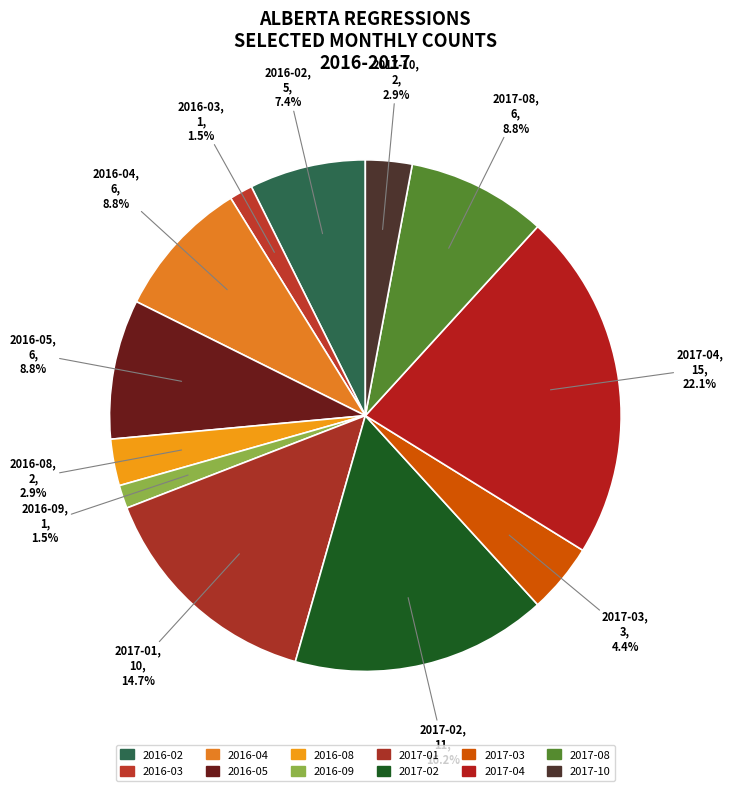

To the nearest percent, what portion does 2017-08 represent?

9%